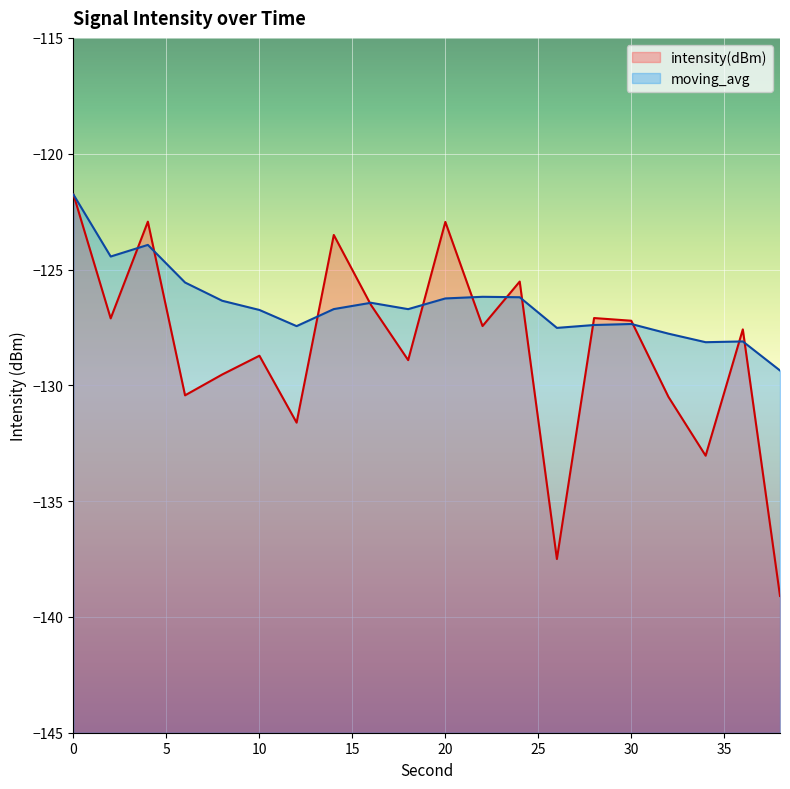

What is the spread (max minus min) of values at 22?

1.3